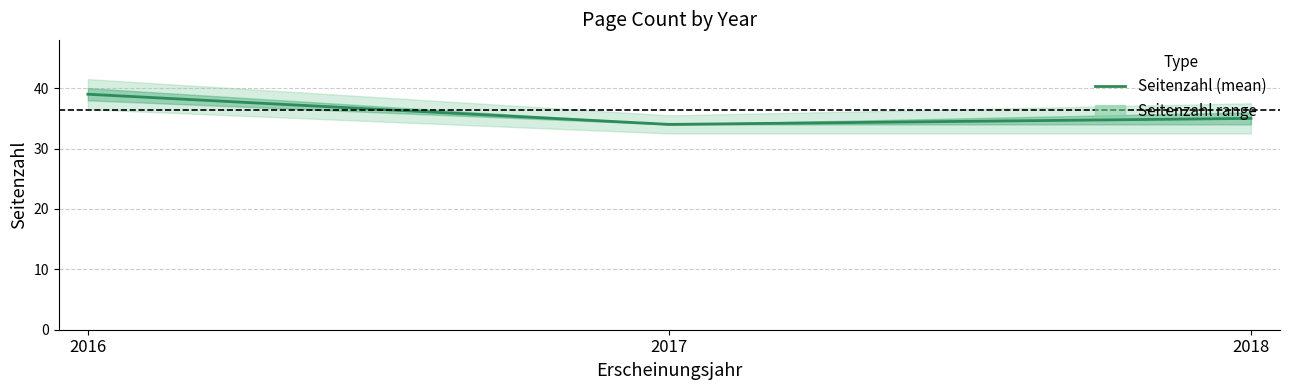

What is the lowest value of the Seitenzahl (mean) series?

34.0